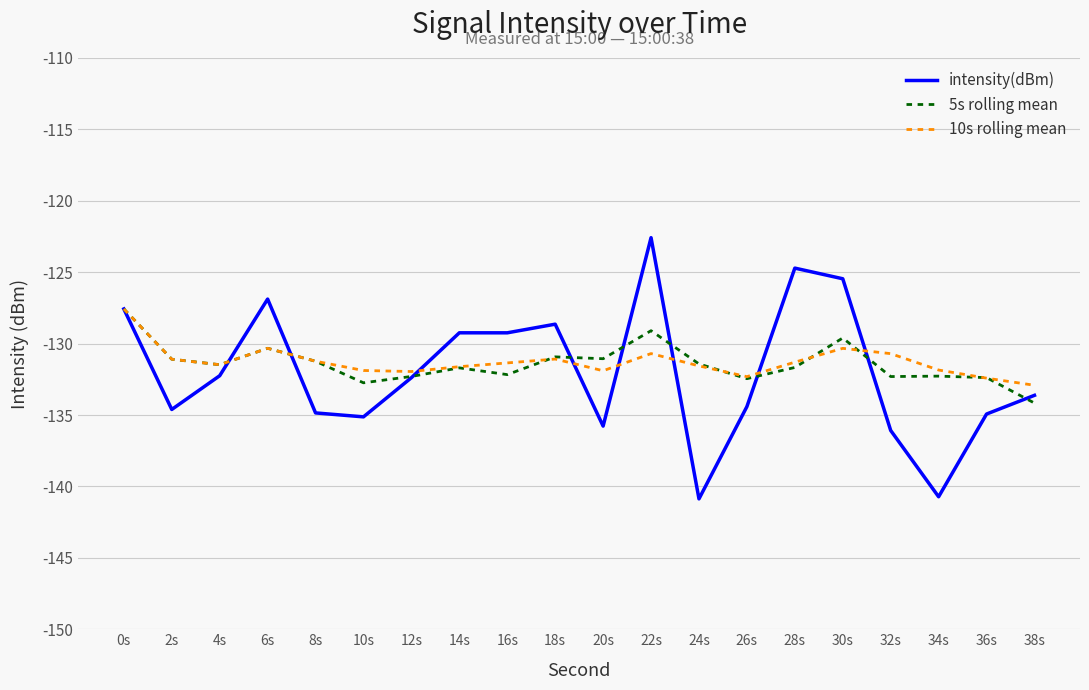

Does the chart have visible grid lines?

Yes